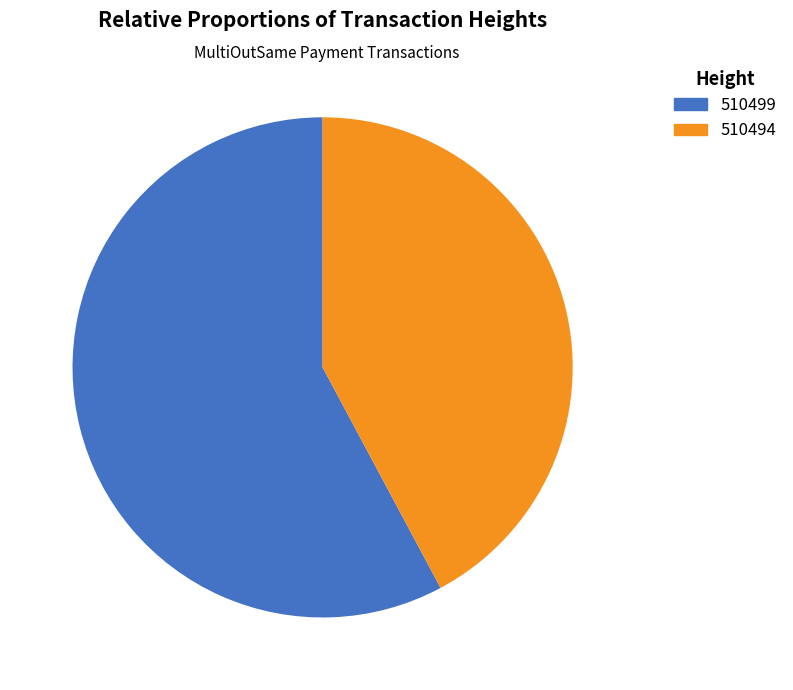

What is the ratio of the value at 510494 to the value at 510499?

0.7